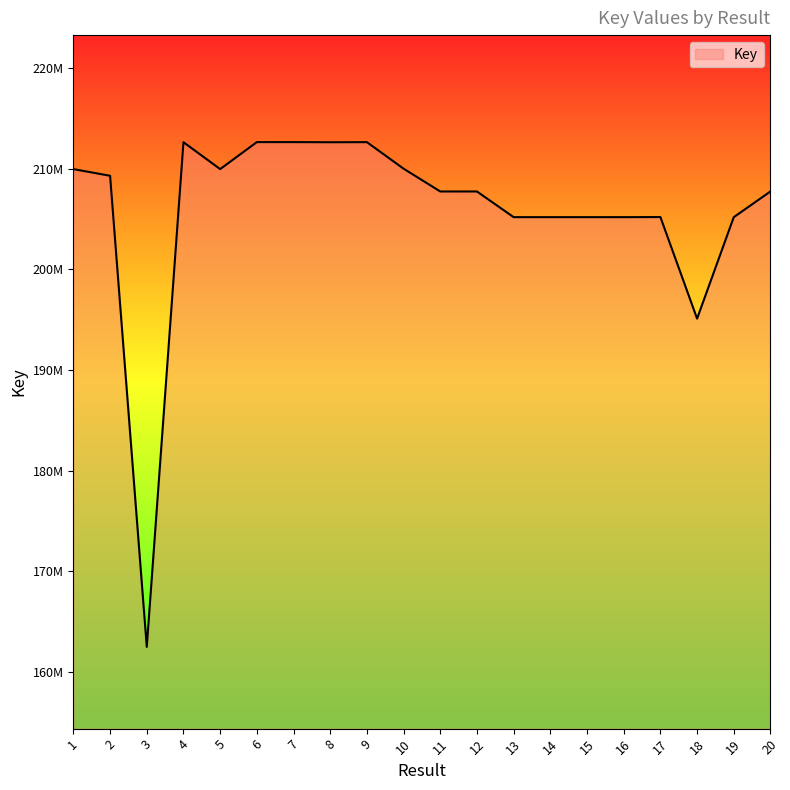

What is the approximate value at 6?

212645628